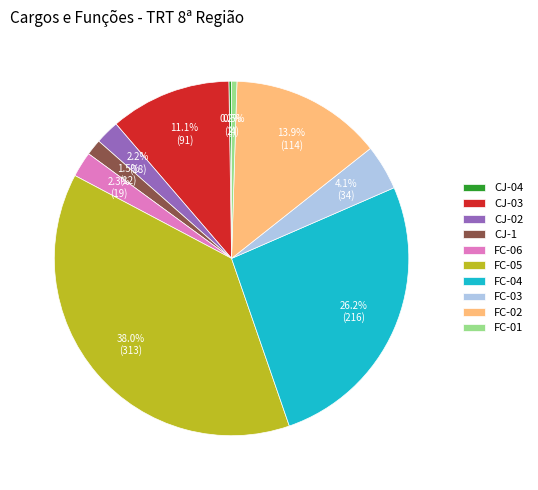

Is there a majority slice in this chart?

No